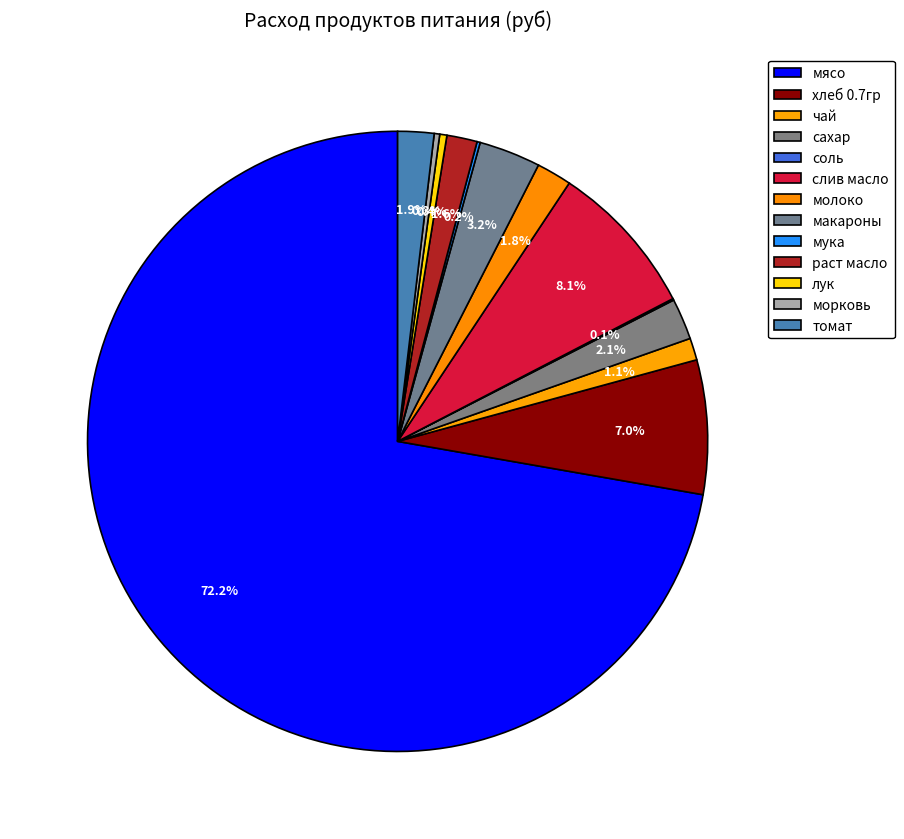

Is there any slice that represents more than half of the pie?

Yes